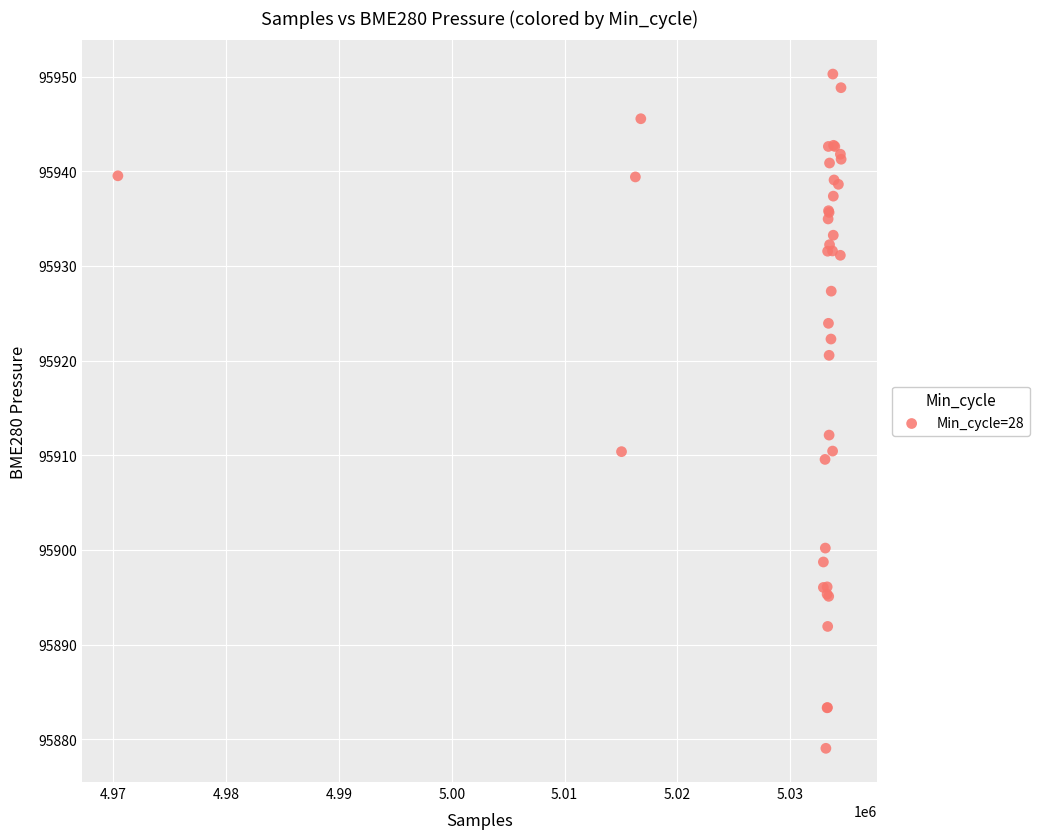

What Y value in the scatter plot is closest to 95914?

95912.1